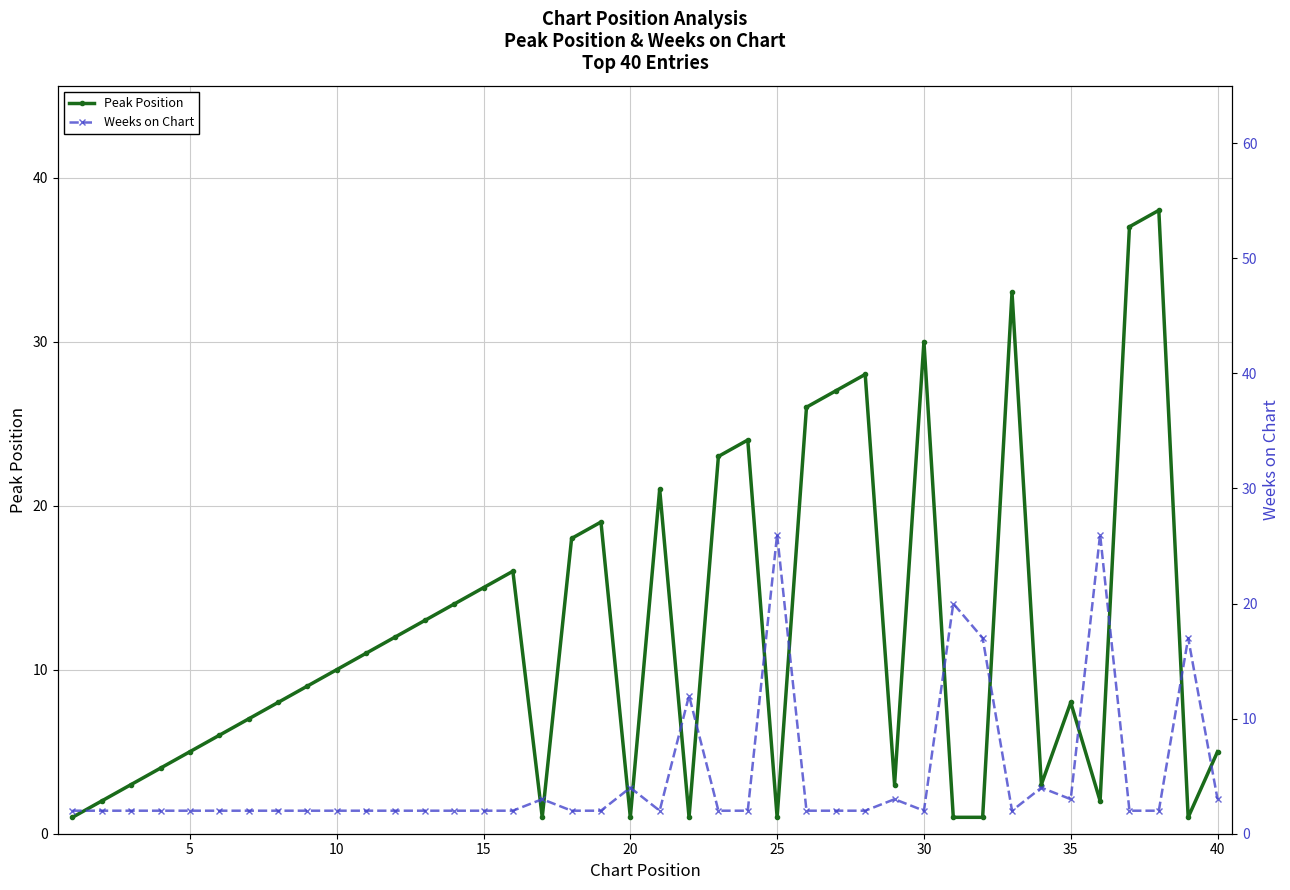

Where is the first local minimum for Weeks on Chart?

20